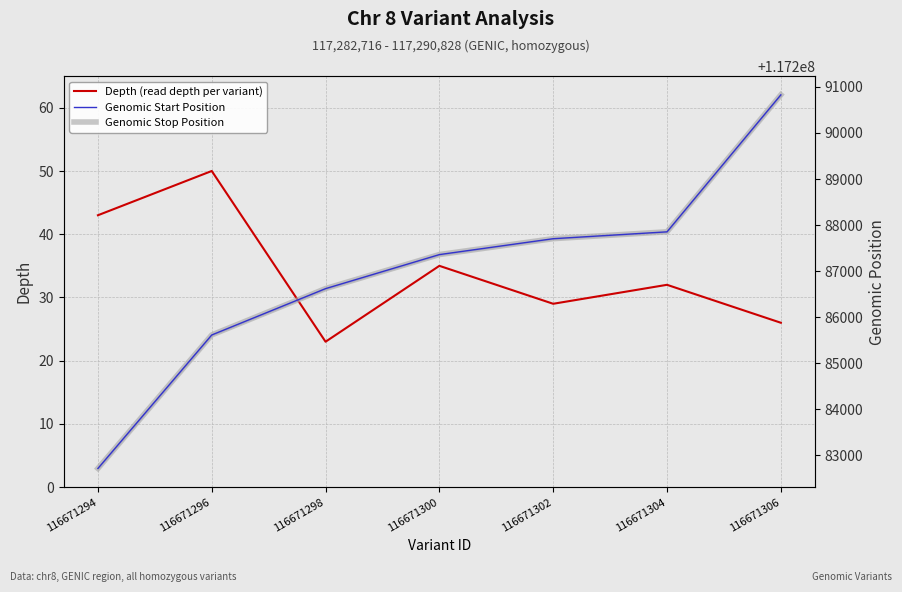

Read the Depth (read depth per variant) value at 116671306, to the nearest 5.

25